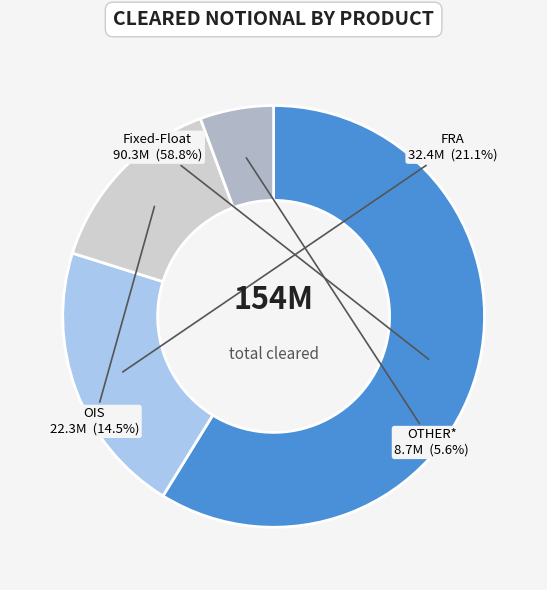

Which category has the biggest portion of the pie?

Fixed-Float